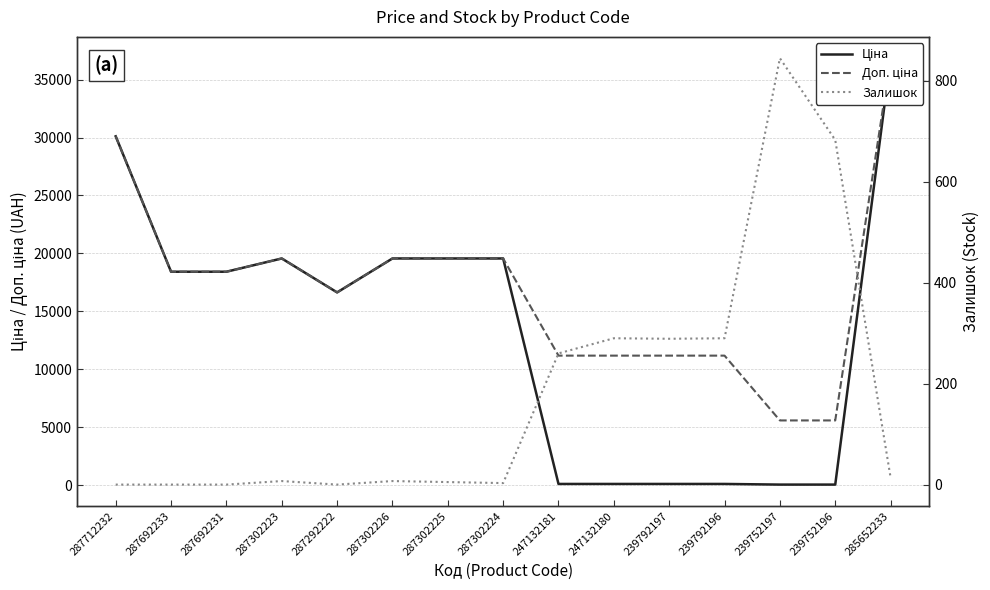

Rank the series by their average value, from highest to lowest.

Доп. ціна, Ціна, Залишок